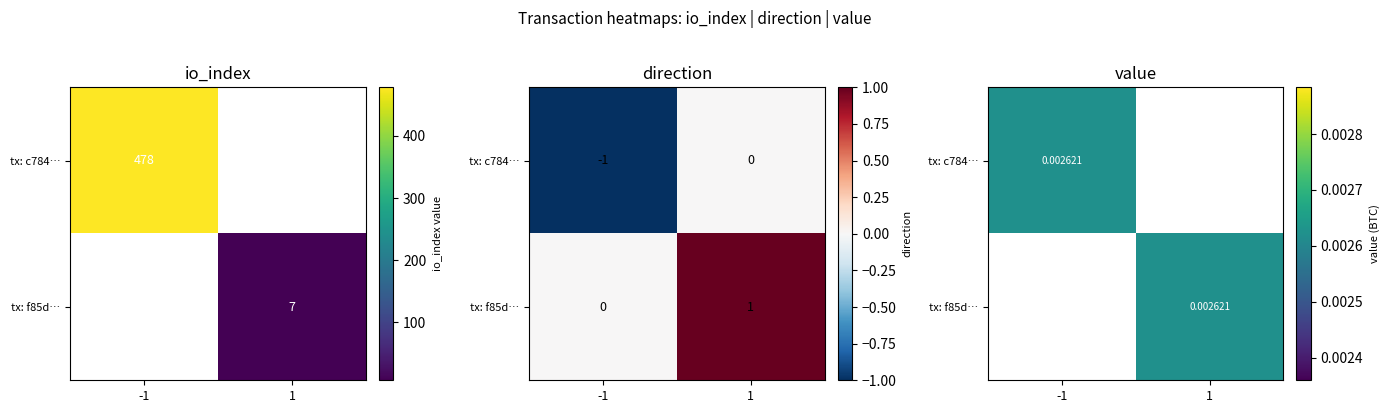

How many tx: f85d… values are between 0 and 1?

2